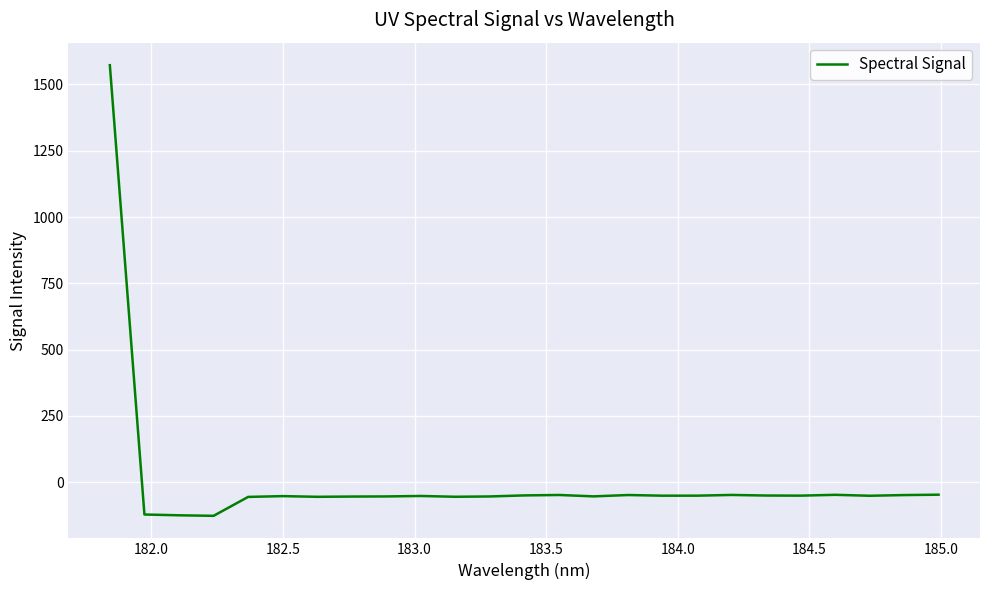

What is the difference between the maximum and second lowest values?

1697.4